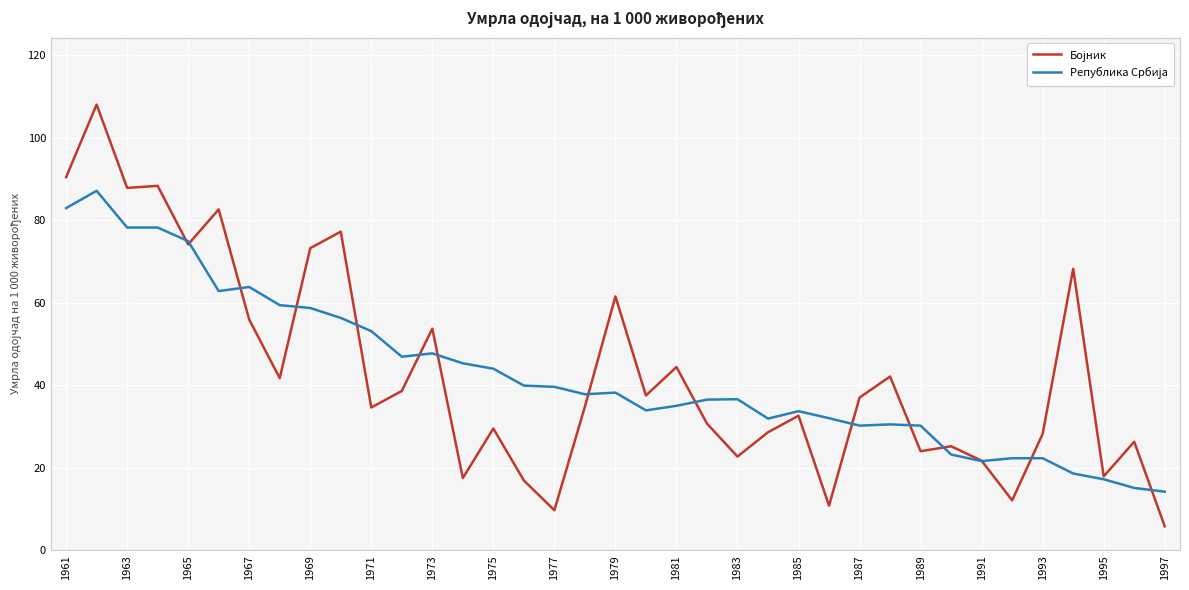

Rank the series by their average value, from highest to lowest.

Бојник, Република Србија